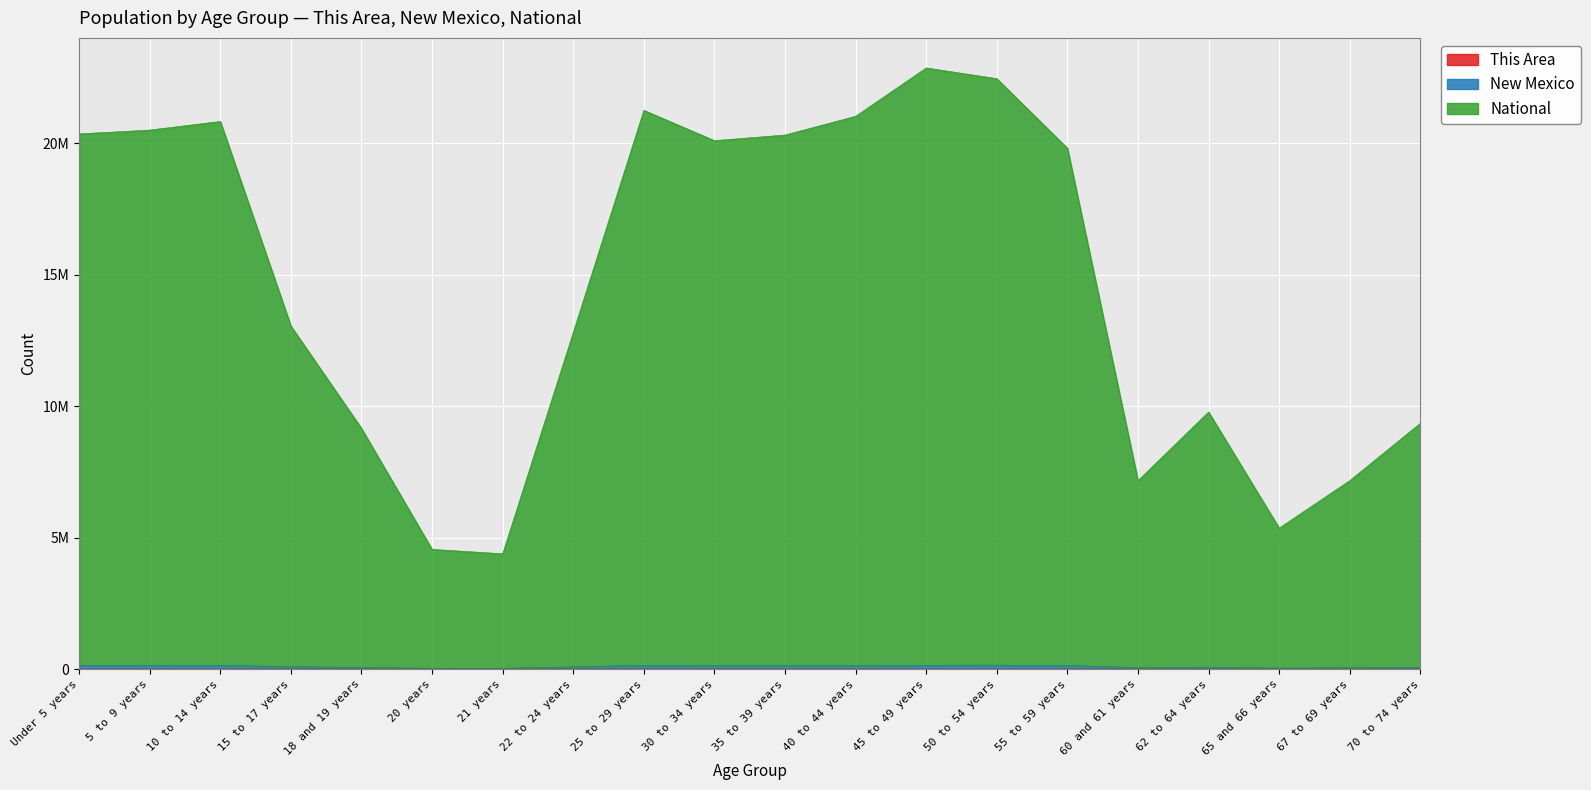

True or false: This Area has a value of 360 at 60 and 61 years.

True